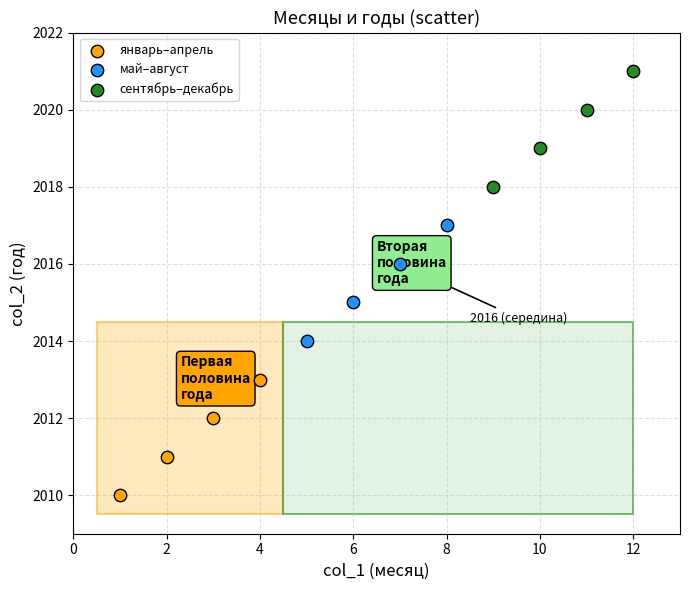

Which series contains the highest Y value?

сентябрь–декабрь